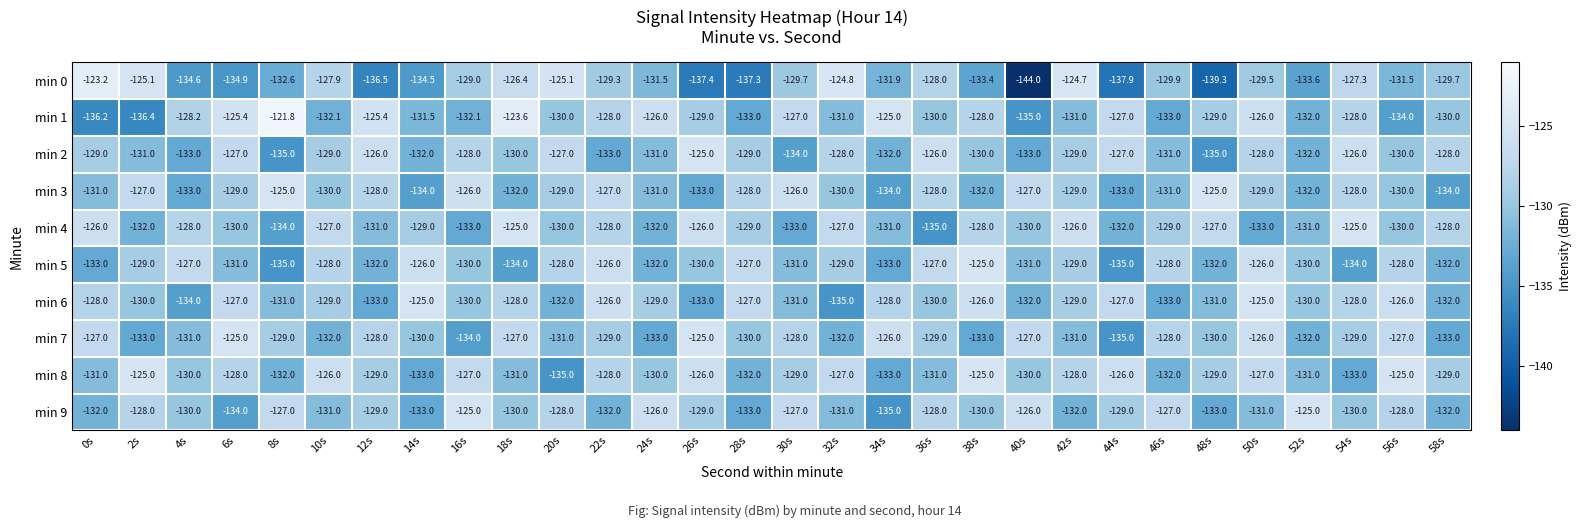

What is the total value across all series at 26s?

-1293.4